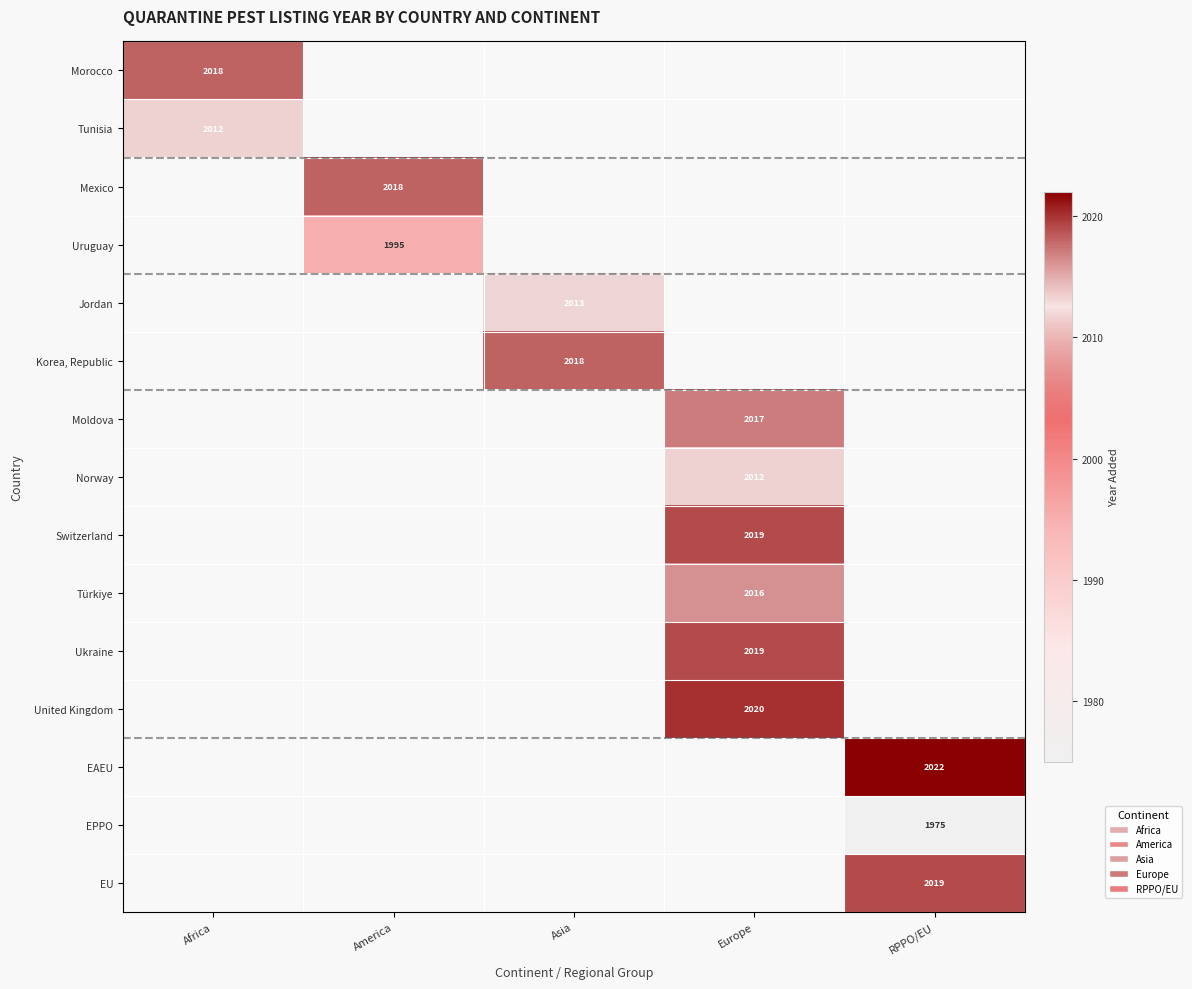

The value of Moldova at Europe is 517. True or false?

False